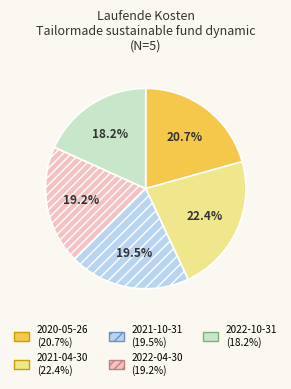

Is there any slice that represents more than half of the pie?

No